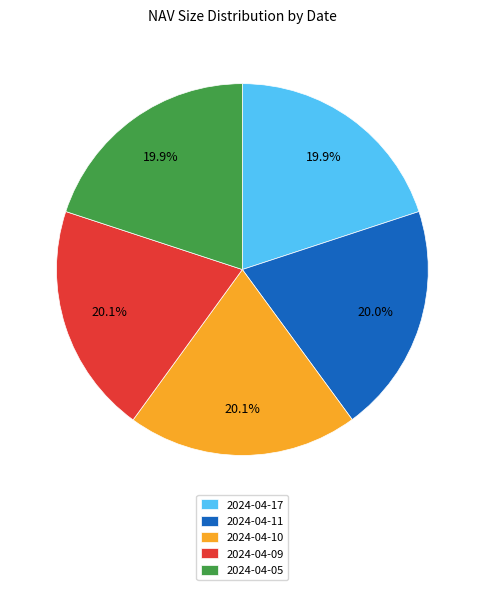

What is the ratio of the value at 2024-04-11 to the value at 2024-04-17?

1.0